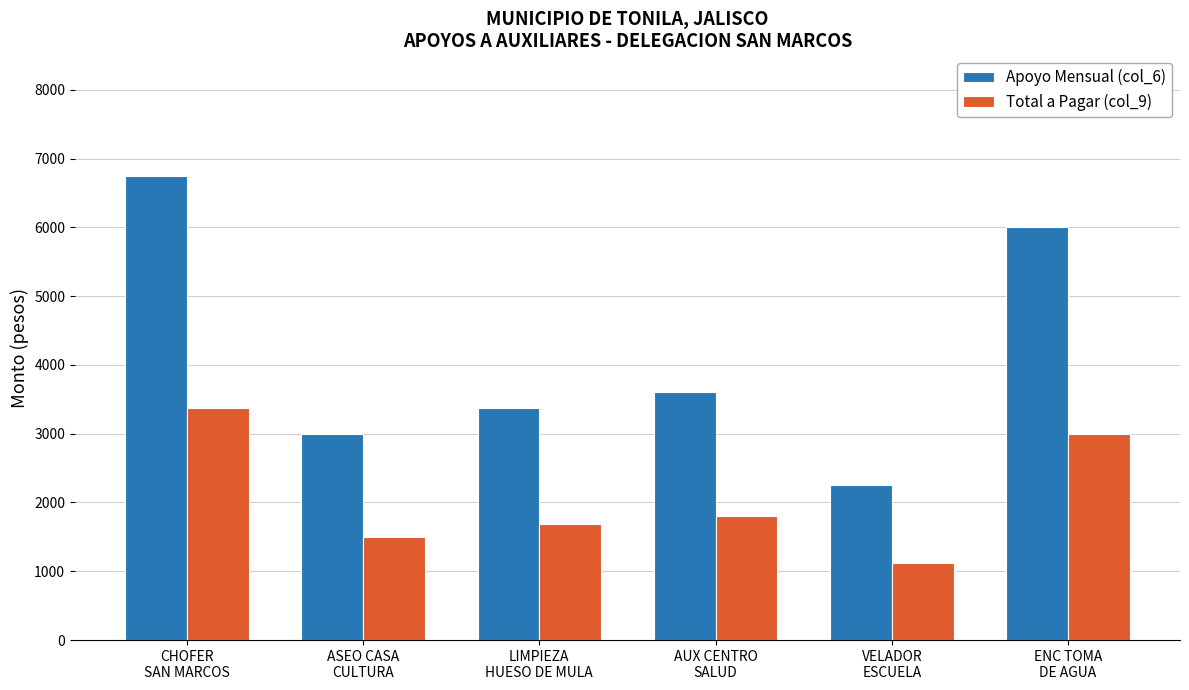

List the labels in order of Apoyo Mensual (col_6) value, largest first.

CHOFER
SAN MARCOS, ENC TOMA
DE AGUA, AUX CENTRO
SALUD, LIMPIEZA
HUESO DE MULA, ASEO CASA
CULTURA, VELADOR
ESCUELA